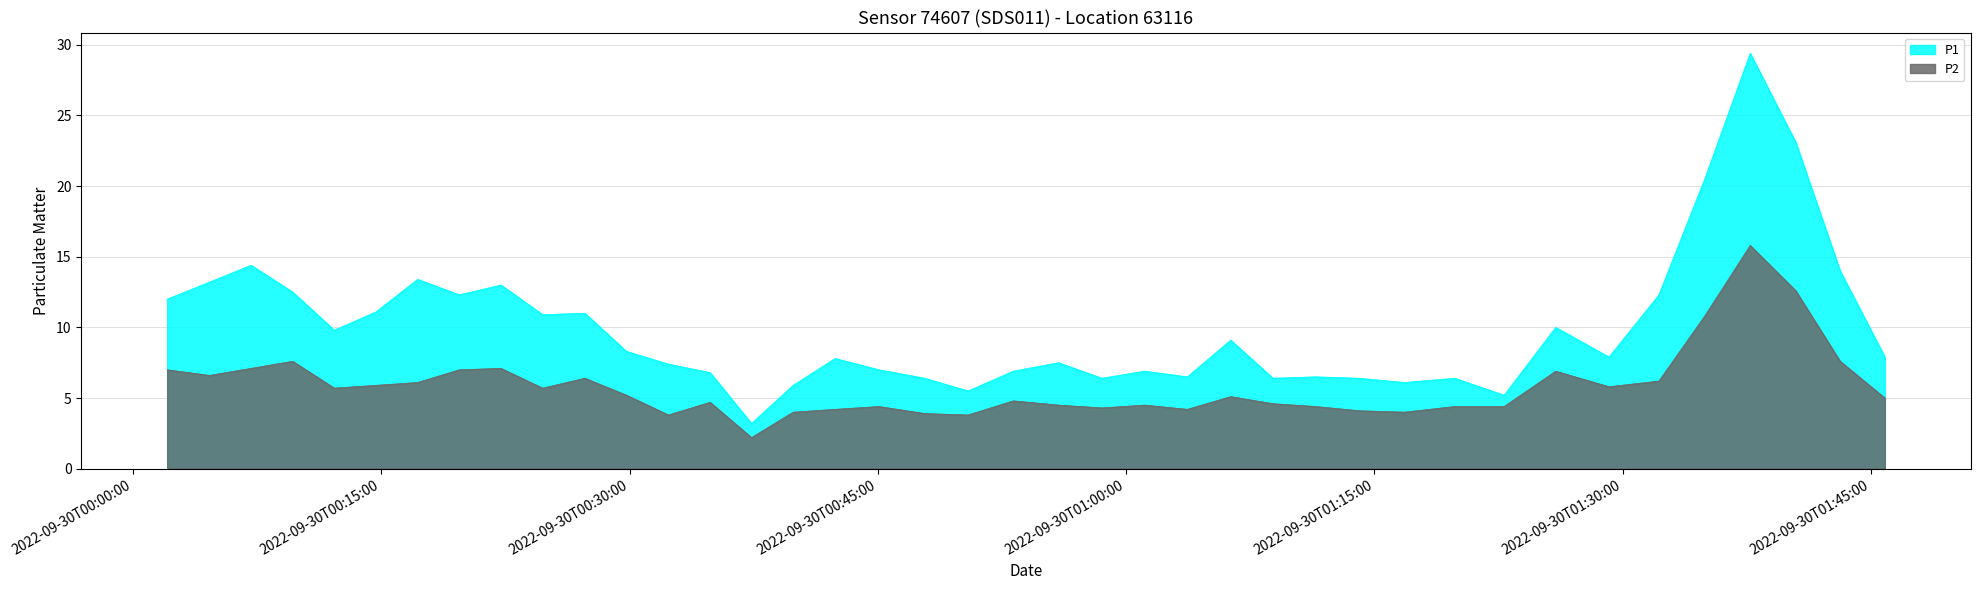

What is the label of the 6th point from the left?

2022-09-30T00:14:41